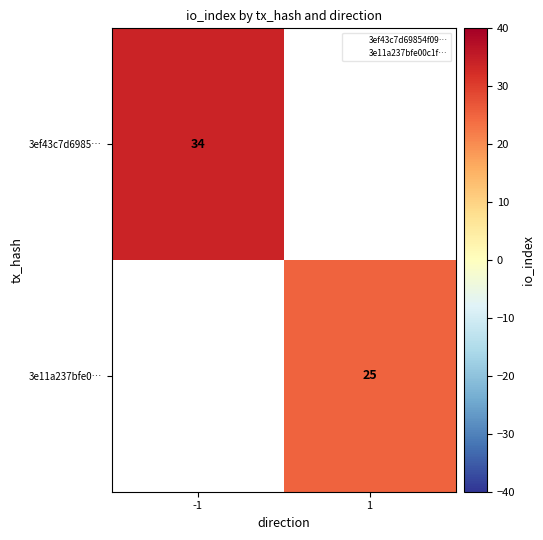

List the series in order of their peak value, lowest first.

3e11a237bfe0…, 3ef43c7d6985…